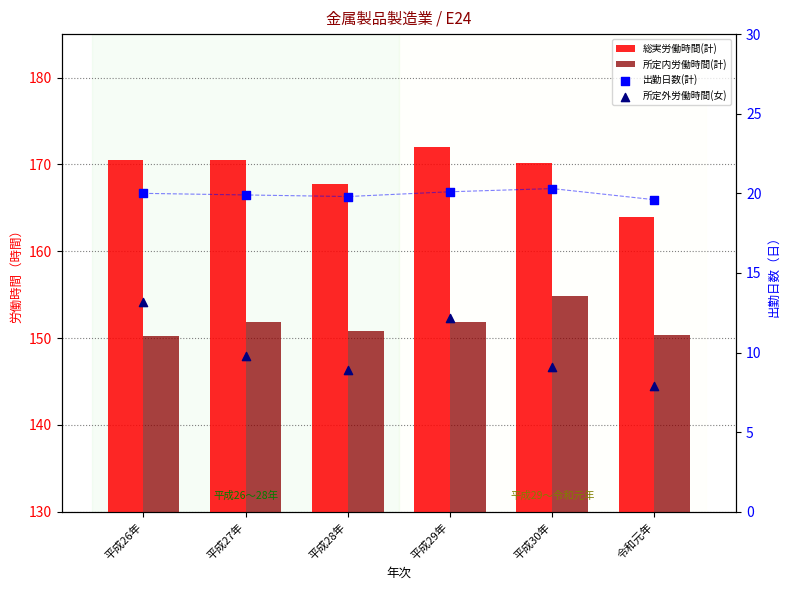

Is the value of 総実労働時間(計) at 平成29年 greater than the value of 所定外労働時間(女) at 平成30年?

Yes